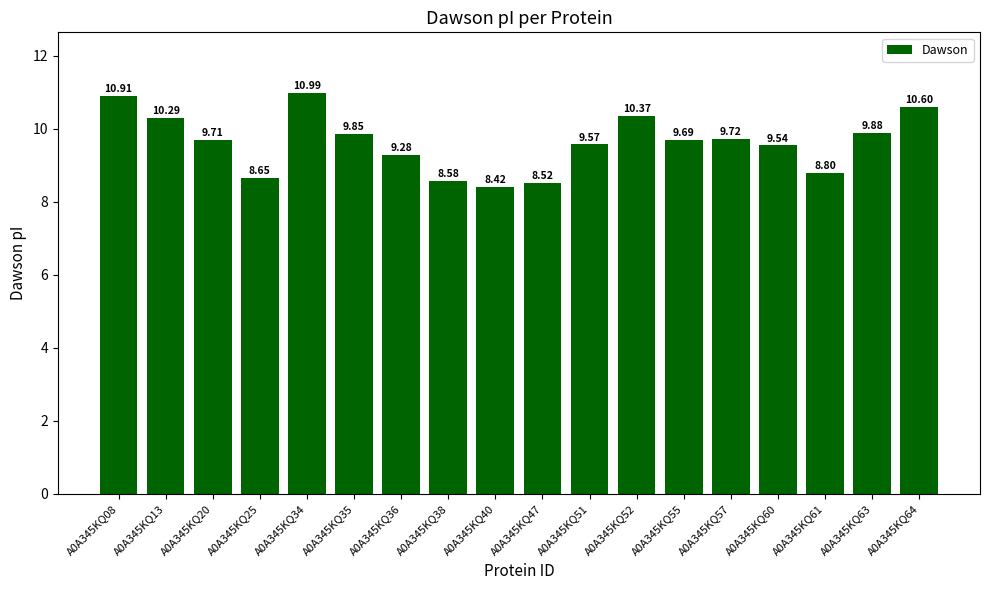

List the labels in order of value, largest first.

A0A345KQ34, A0A345KQ08, A0A345KQ64, A0A345KQ52, A0A345KQ13, A0A345KQ63, A0A345KQ35, A0A345KQ57, A0A345KQ20, A0A345KQ55, A0A345KQ51, A0A345KQ60, A0A345KQ36, A0A345KQ61, A0A345KQ25, A0A345KQ38, A0A345KQ47, A0A345KQ40